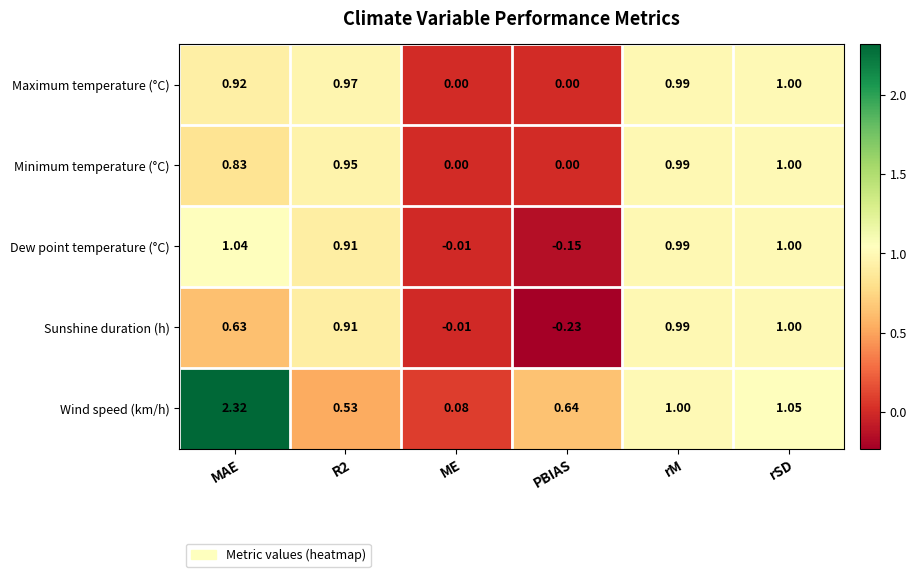

What is the total value across all series at MAE?

5.7